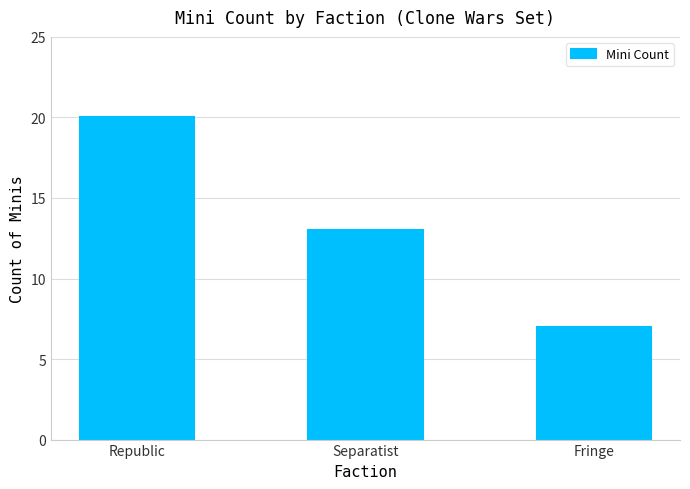

Reading left to right, transcribe all the data shown in this chart.

20	13	7